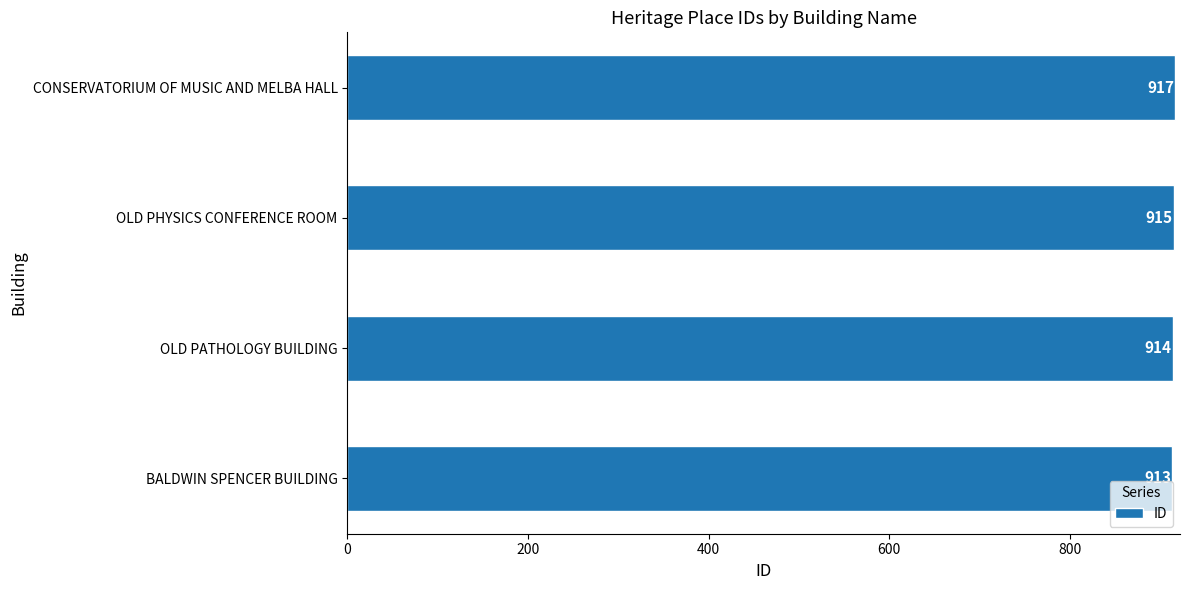

Rank the categories by value from highest to lowest.

CONSERVATORIUM OF MUSIC AND MELBA HALL, OLD PHYSICS CONFERENCE ROOM, OLD PATHOLOGY BUILDING, BALDWIN SPENCER BUILDING